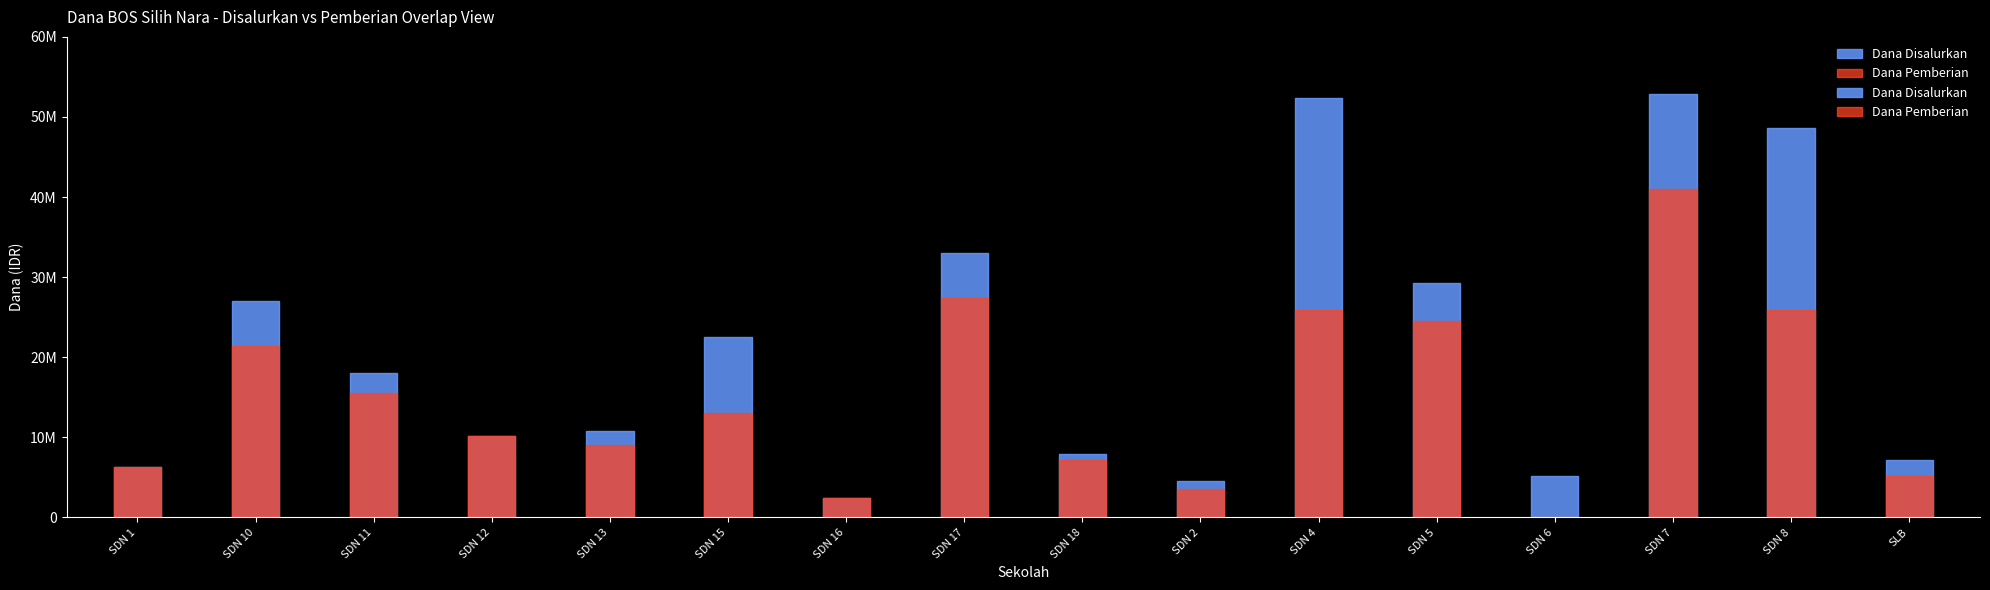

Where is Dana Pemberian nearest to the value 20475000?

SDN 10